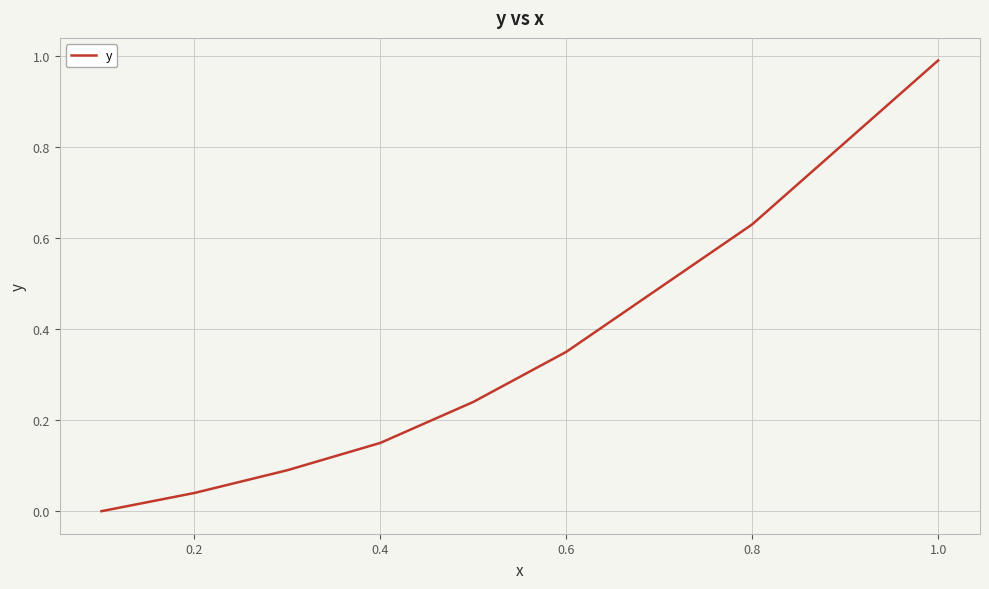

What is the difference between the maximum and minimum values?

1.0